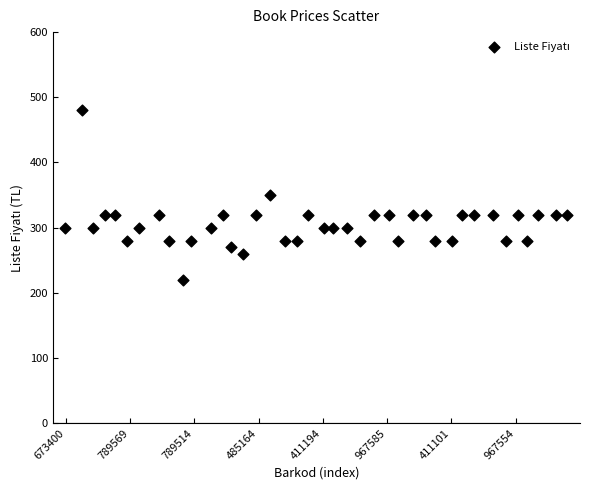

What is the range of Y values (max minus min)?

260